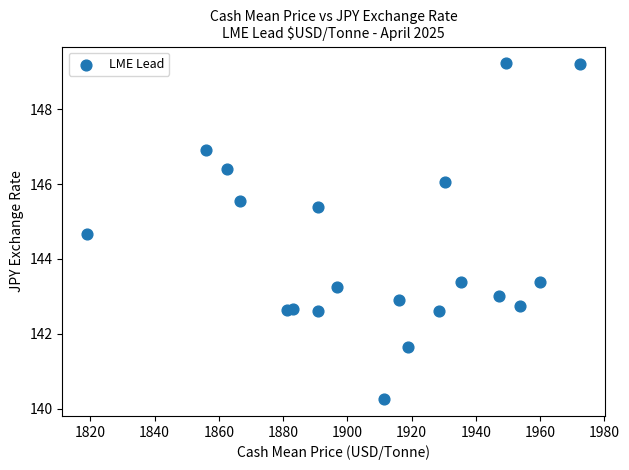

What is the range of Y values (max minus min)?

9.0